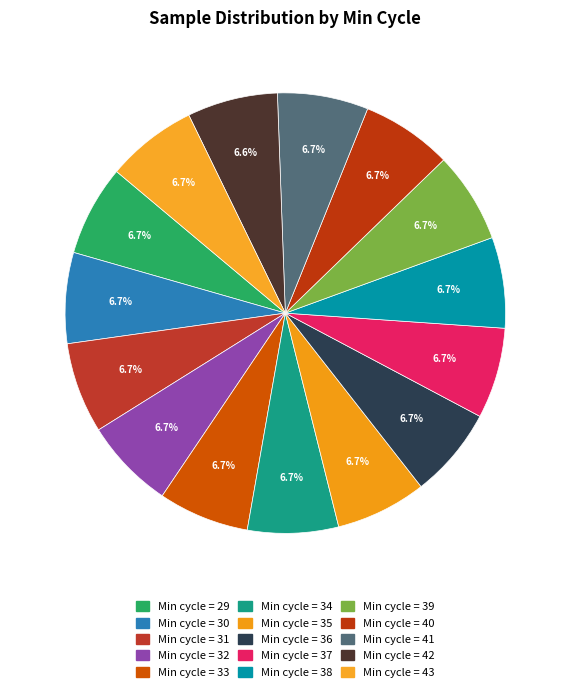

Count the number of slices in the pie.

15